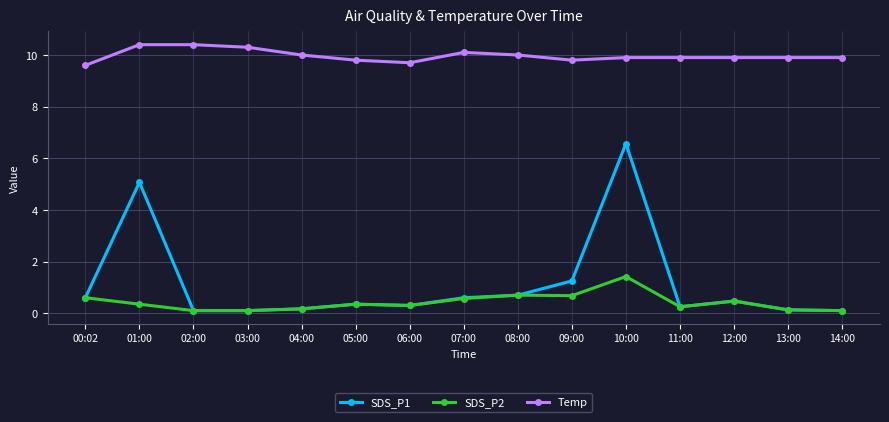

What is the total value across all series at 06:00?

10.3